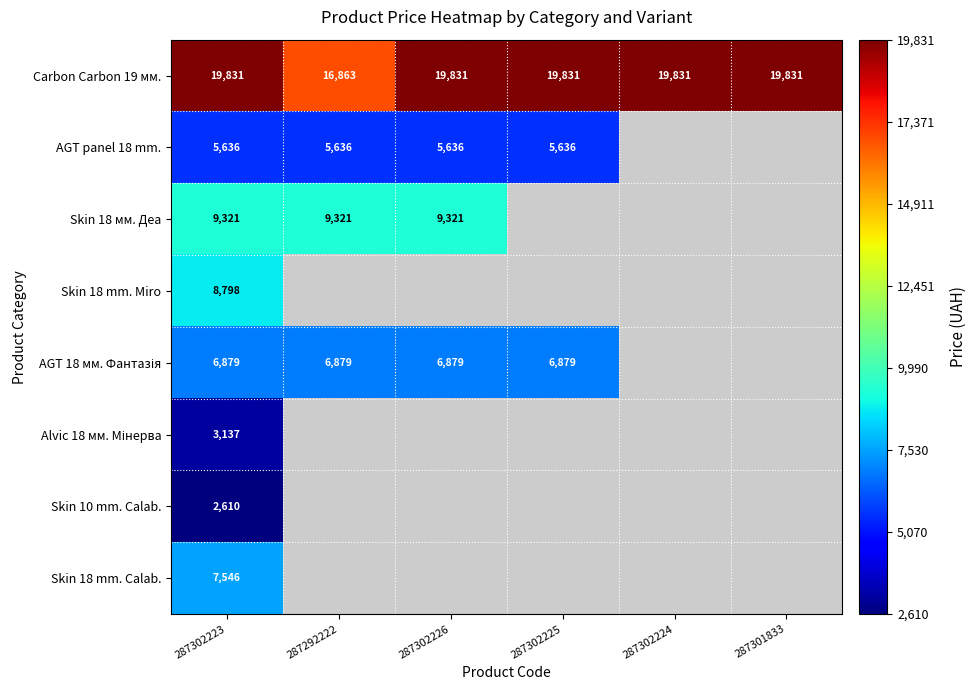

At which label does AGT panel 18 mm. reach its minimum?

287302223